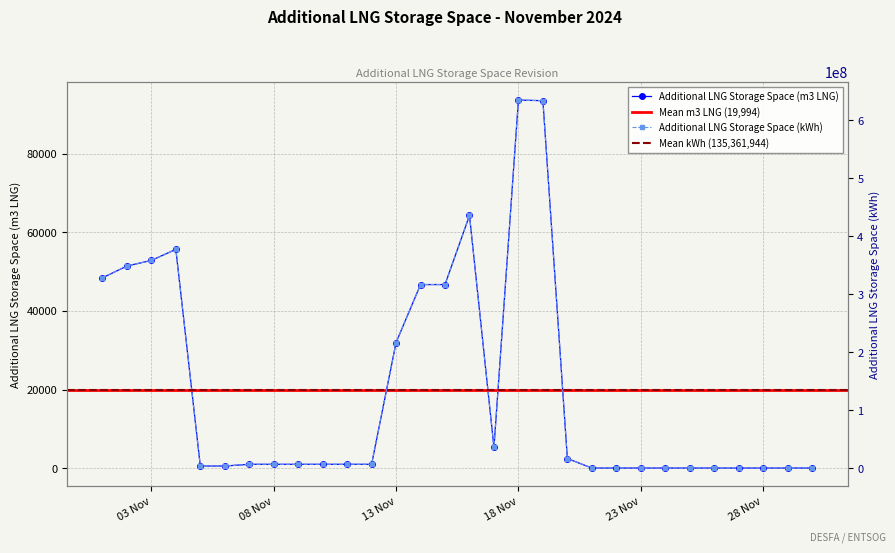

Is the value of Additional LNG Storage Space (kWh) at 2024-11-05 greater than the value of Additional LNG Storage Space (m3 LNG) at 2024-11-04?

Yes